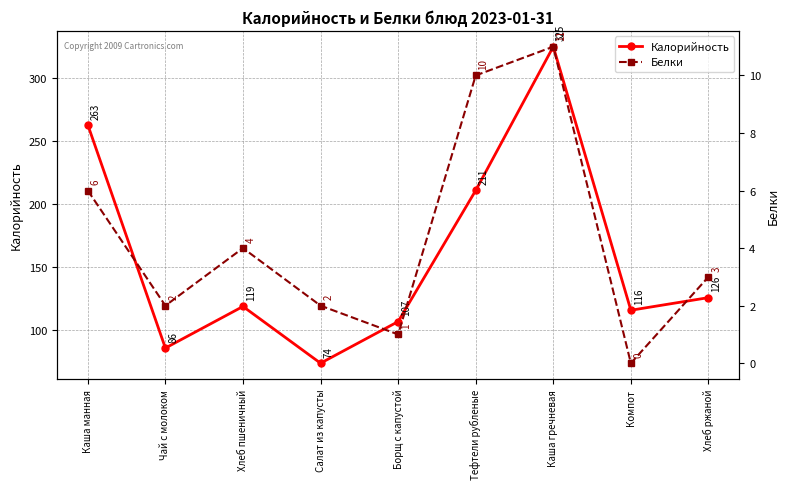

Is it true that Калорийность equals 346 at Каша манная?

False